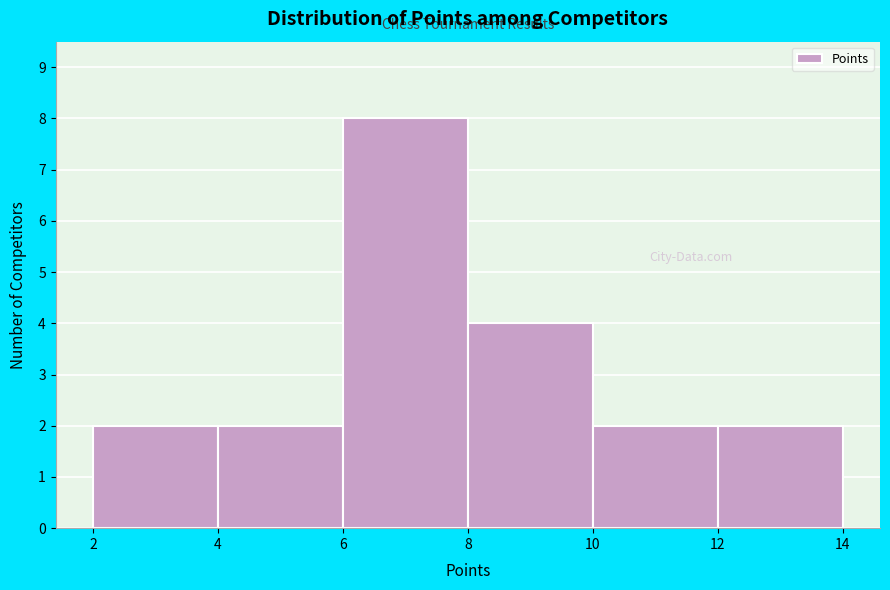

Reading left to right, list every bar in this chart as the range it spans on the x-axis followed by its height. The values are not printed on the chart, so give them approximately, as read against the axis.

2 to 4: 2
4 to 6: 2
6 to 8: 8
8 to 10: 4
10 to 12: 2
12 to 14: 2